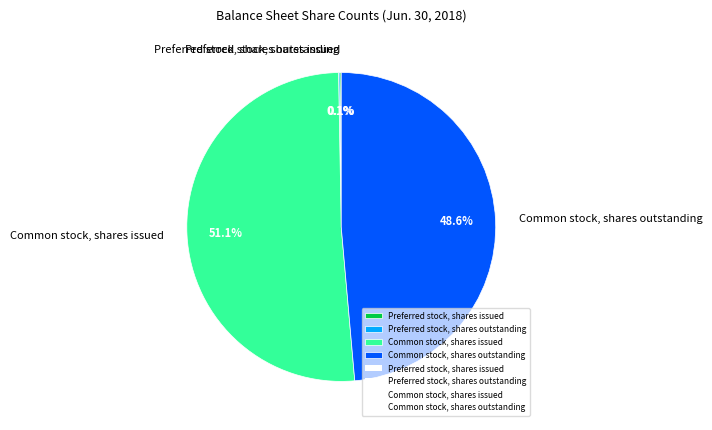

What is the ratio of the value at Common stock, shares issued to the value at Common stock, shares outstanding?

1.1